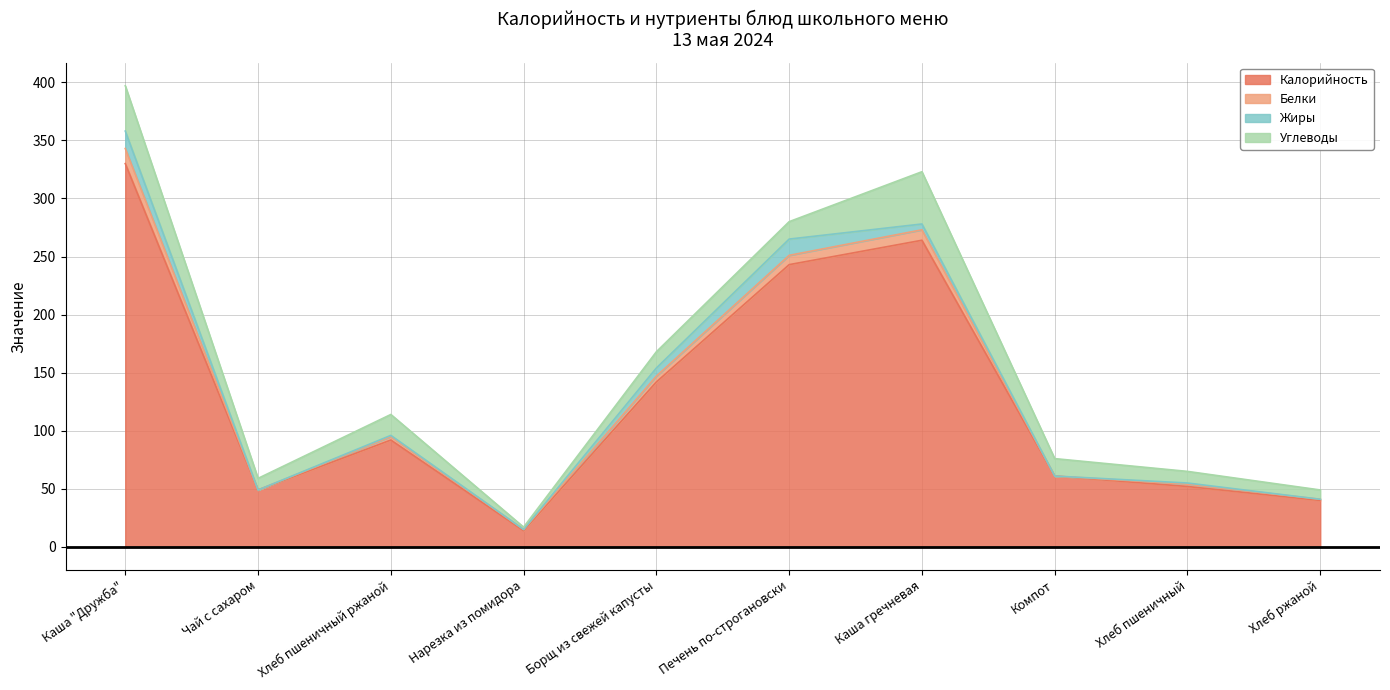

What position from the left is Компот?

8